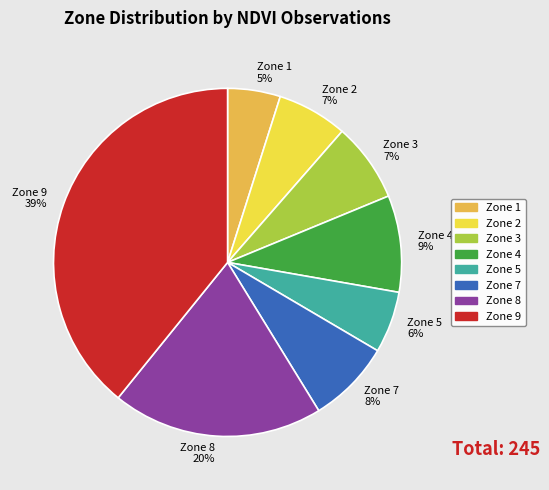

Is there a majority slice in this chart?

No